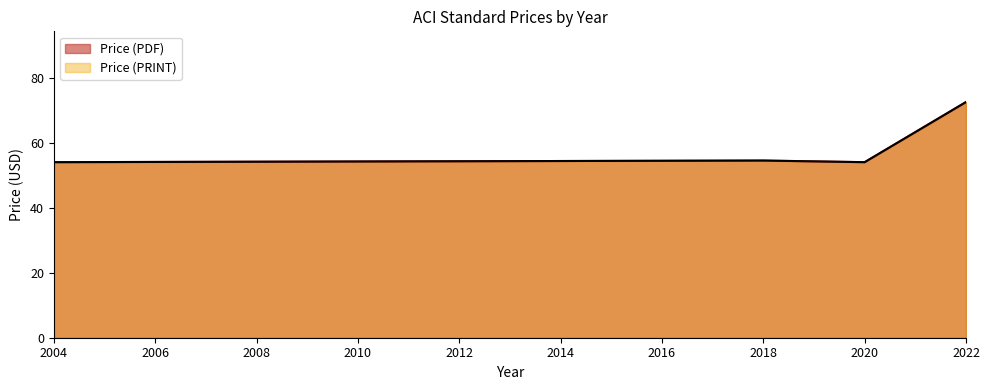

True or false: Price (PDF) and Price (PRINT) intersect in this chart.

False